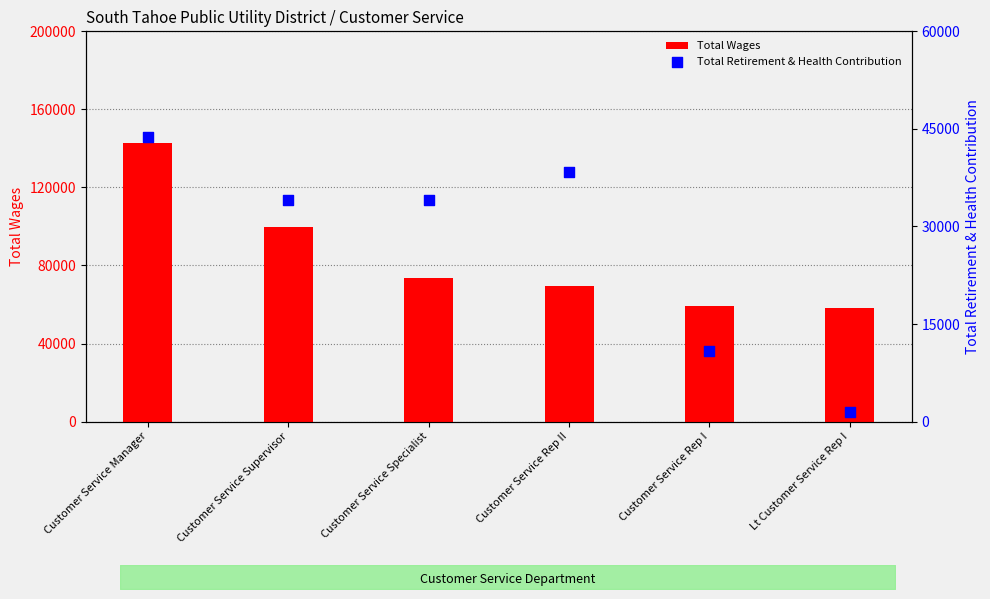

What is the total value across all series at Customer Service Supervisor?

133542.5